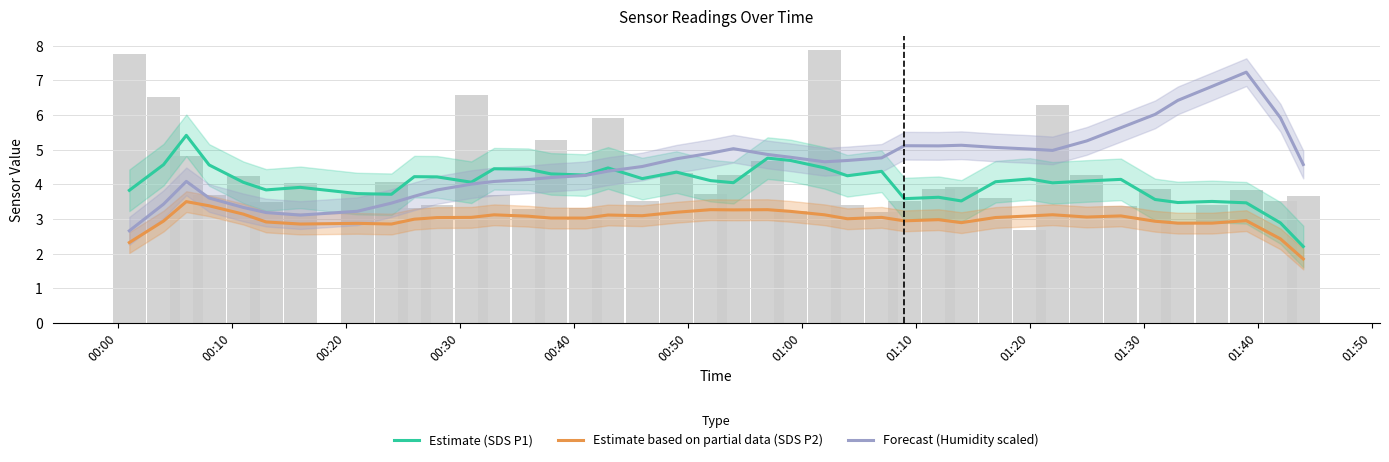

Reading right to left, extract all data points from this chart.

Estimate (SDS P1): 2.2	2.9	3.5	3.5	3.5	3.6	4.1	4.1	4.0	4.2	4.1	3.5	3.6	3.6	4.4	4.2	4.5	4.7	4.8	4.0	4.1	4.4	4.2	4.5	4.3	4.3	4.4	4.4	4.1	4.2	4.2	3.7	3.7	3.9	3.8	4.1	4.6	5.4	4.6	3.8
Estimate based on partial data (SDS P2): 1.8	2.4	3.0	2.9	2.9	2.9	3.1	3.1	3.1	3.1	3.0	2.9	3.0	2.9	3.0	3.0	3.1	3.2	3.3	3.3	3.3	3.2	3.1	3.1	3.0	3.0	3.1	3.1	3.0	3.0	3.0	2.9	2.9	2.9	2.9	3.1	3.4	3.5	2.9	2.3
Forecast (Humidity scaled): 4.6	5.9	7.2	6.8	6.4	6.0	5.6	5.3	5.0	5.0	5.1	5.1	5.1	5.1	4.8	4.7	4.6	4.8	4.9	5.0	4.9	4.7	4.5	4.4	4.3	4.2	4.1	4.1	4.0	3.8	3.7	3.5	3.2	3.1	3.2	3.3	3.6	4.1	3.4	2.7